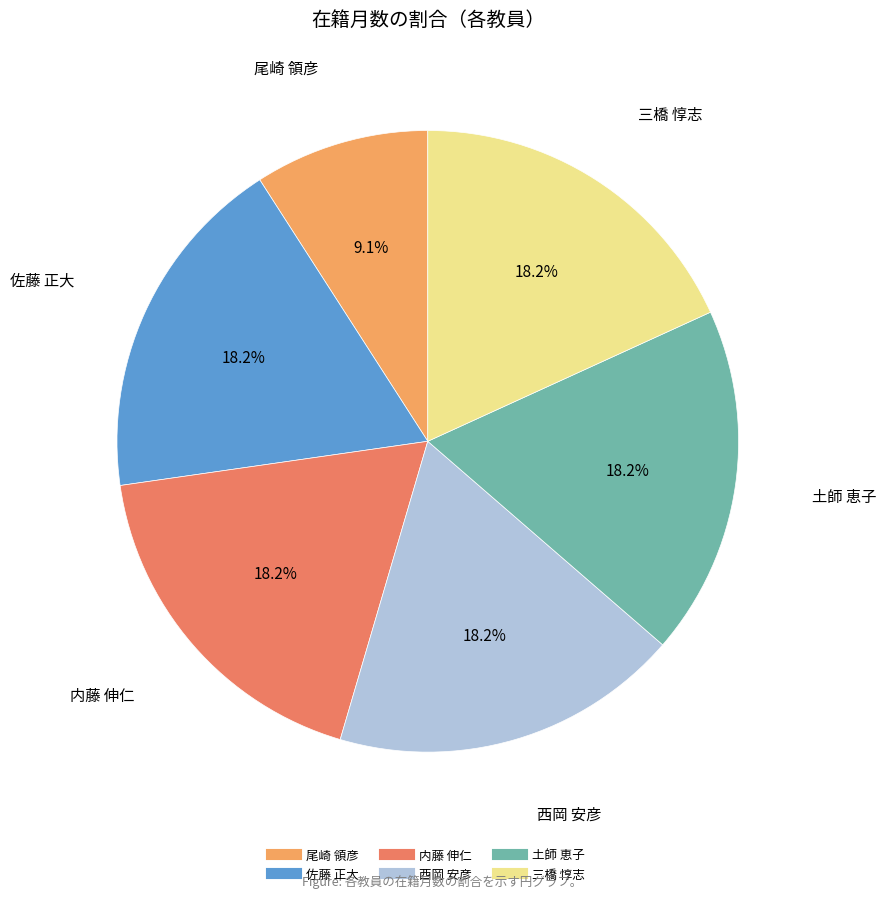

To the nearest percent, what percentage of the pie is 三橋 惇志?

18%